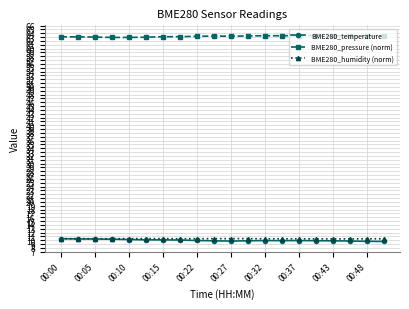

What is the maximum value shown in the chart?

63.4